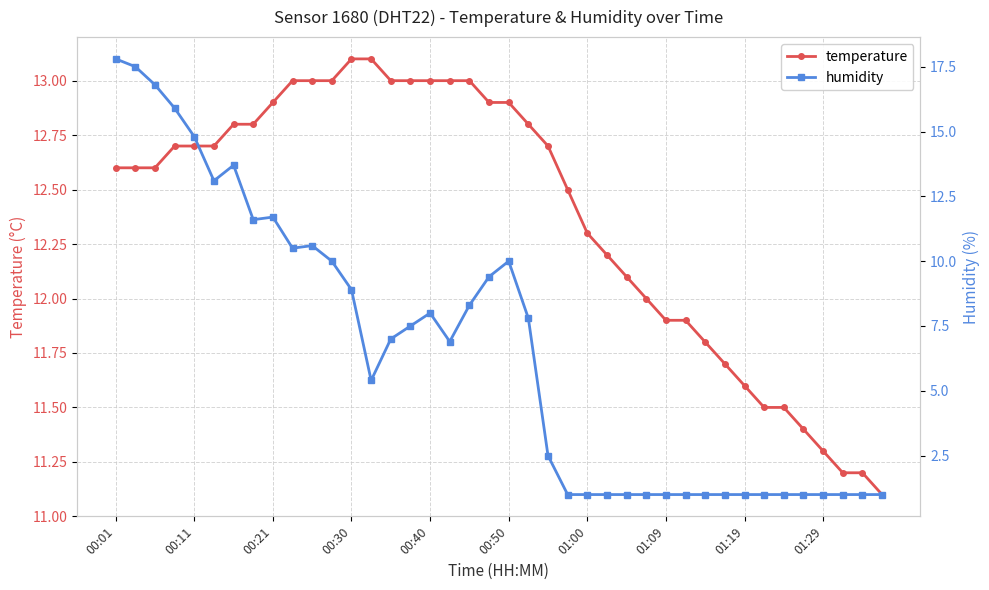

List the series in order of their overall mean, highest first.

temperature, humidity